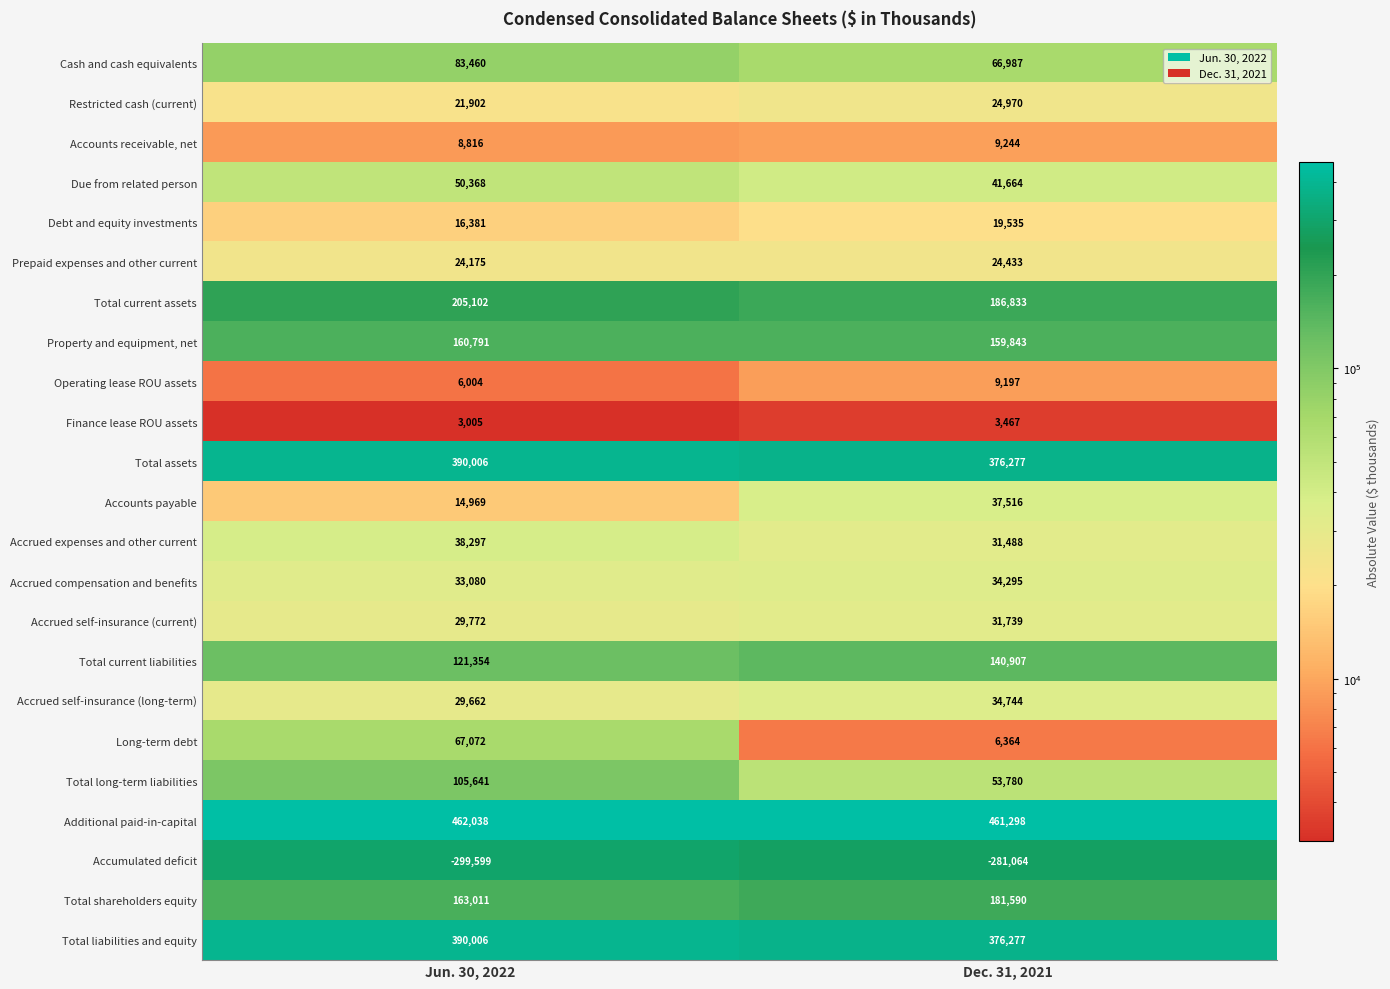

At which category is the sum across all series the highest?

Jun. 30, 2022